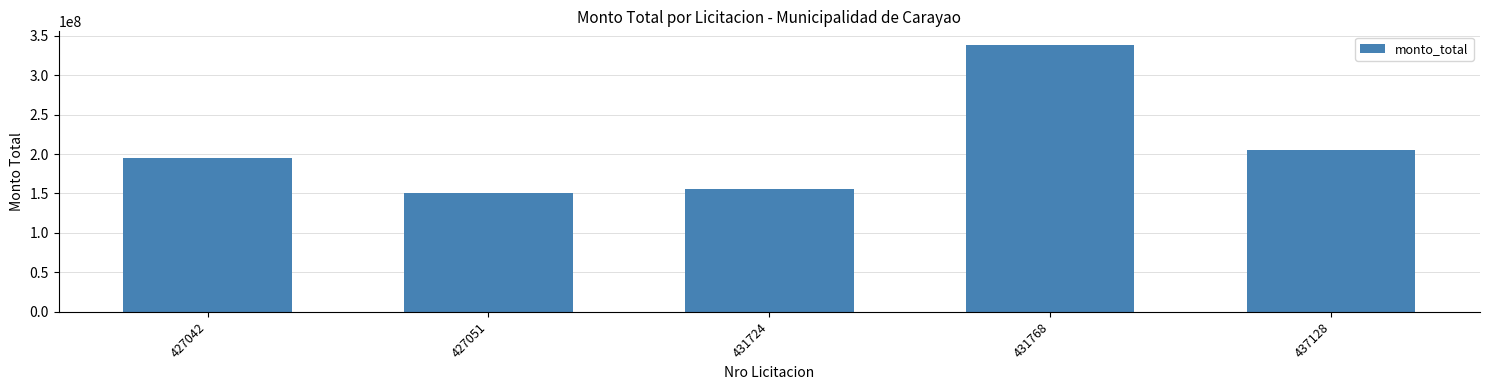

List the labels in order of value, smallest first.

427051, 431724, 427042, 437128, 431768